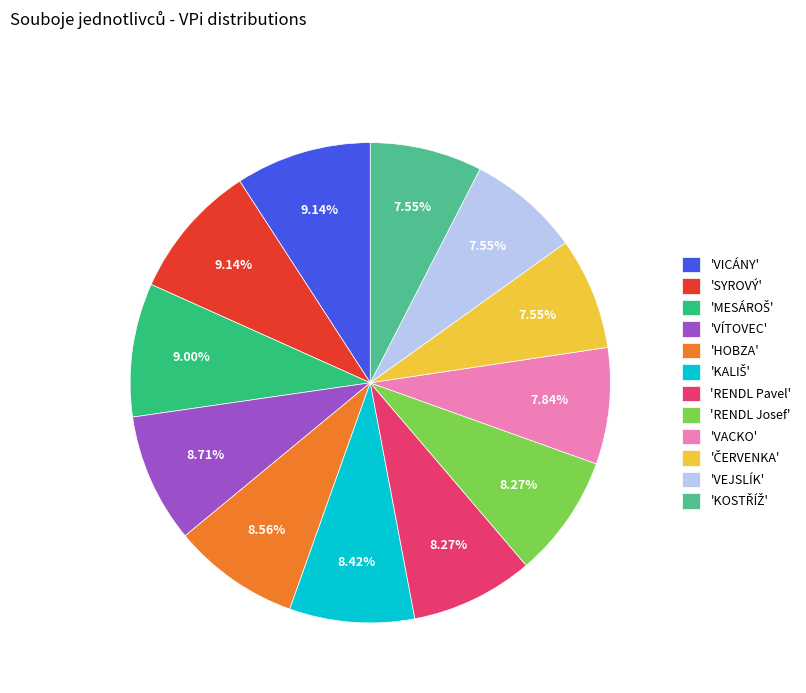

Is there a majority slice in this chart?

No